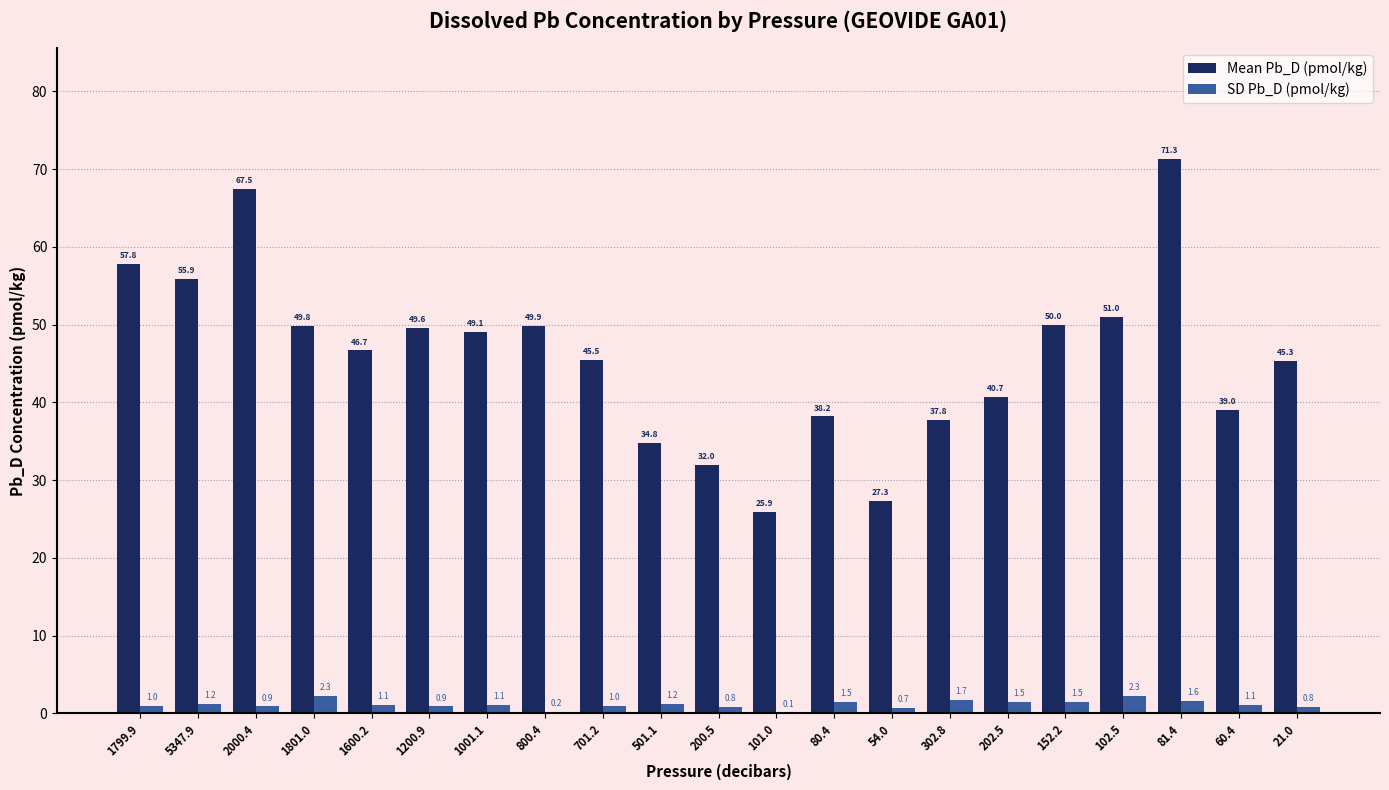

At which label does Mean Pb_D (pmol/kg) first exceed 46?

1799.9